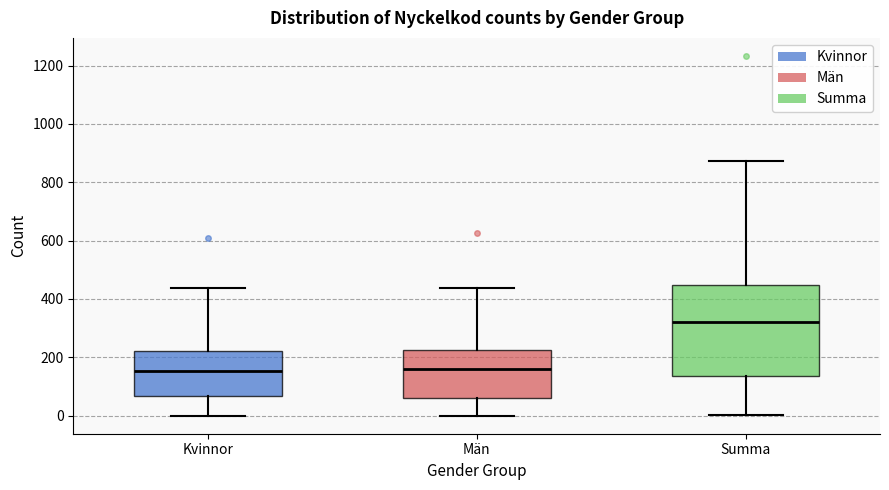

Where does the lower whisker of the box for Kvinnor end on the y-axis? The values are not printed on the chart, so give them approximately, as read against the axis.

0